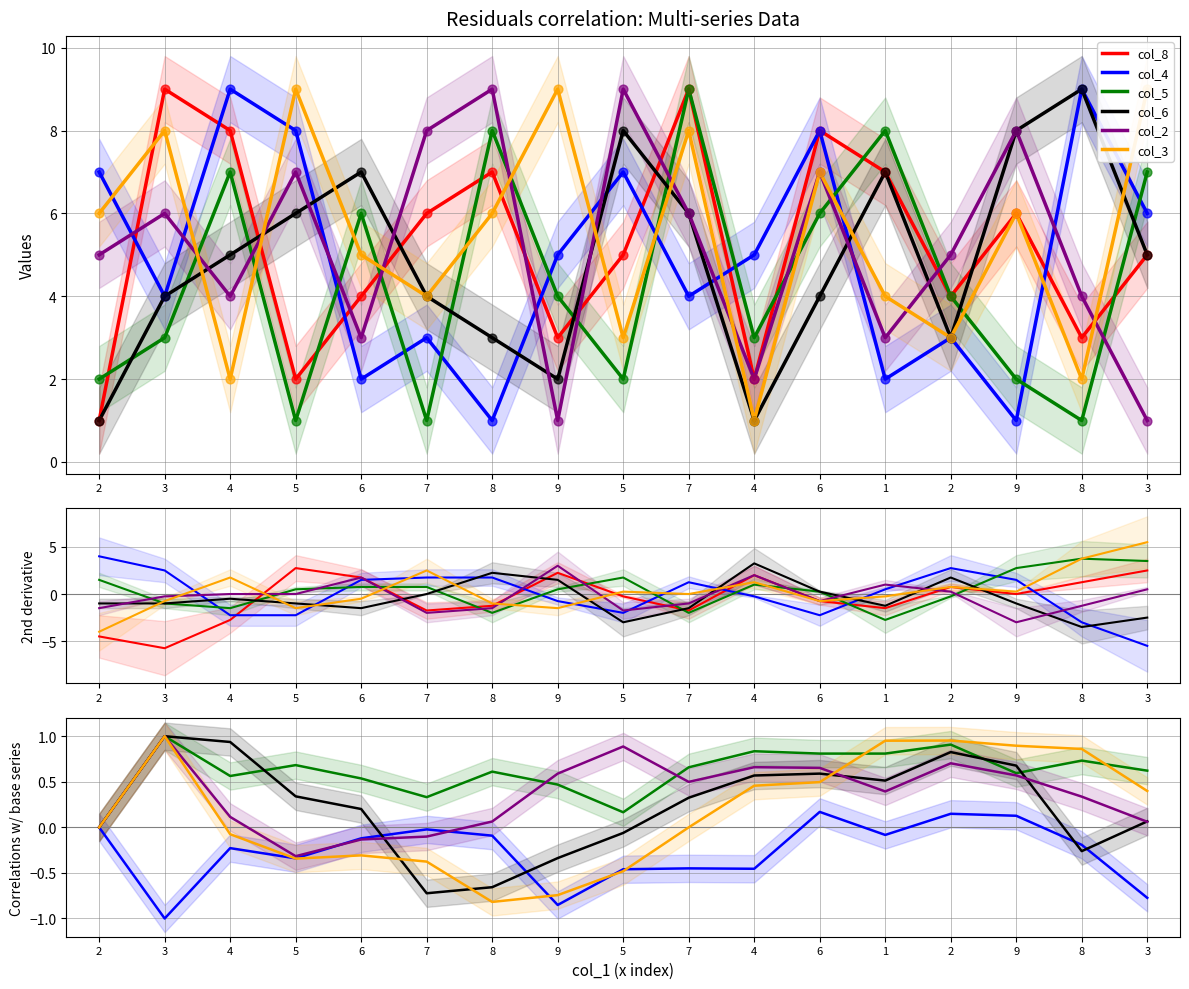

Which series has the largest Y range (max minus min)?

col_8